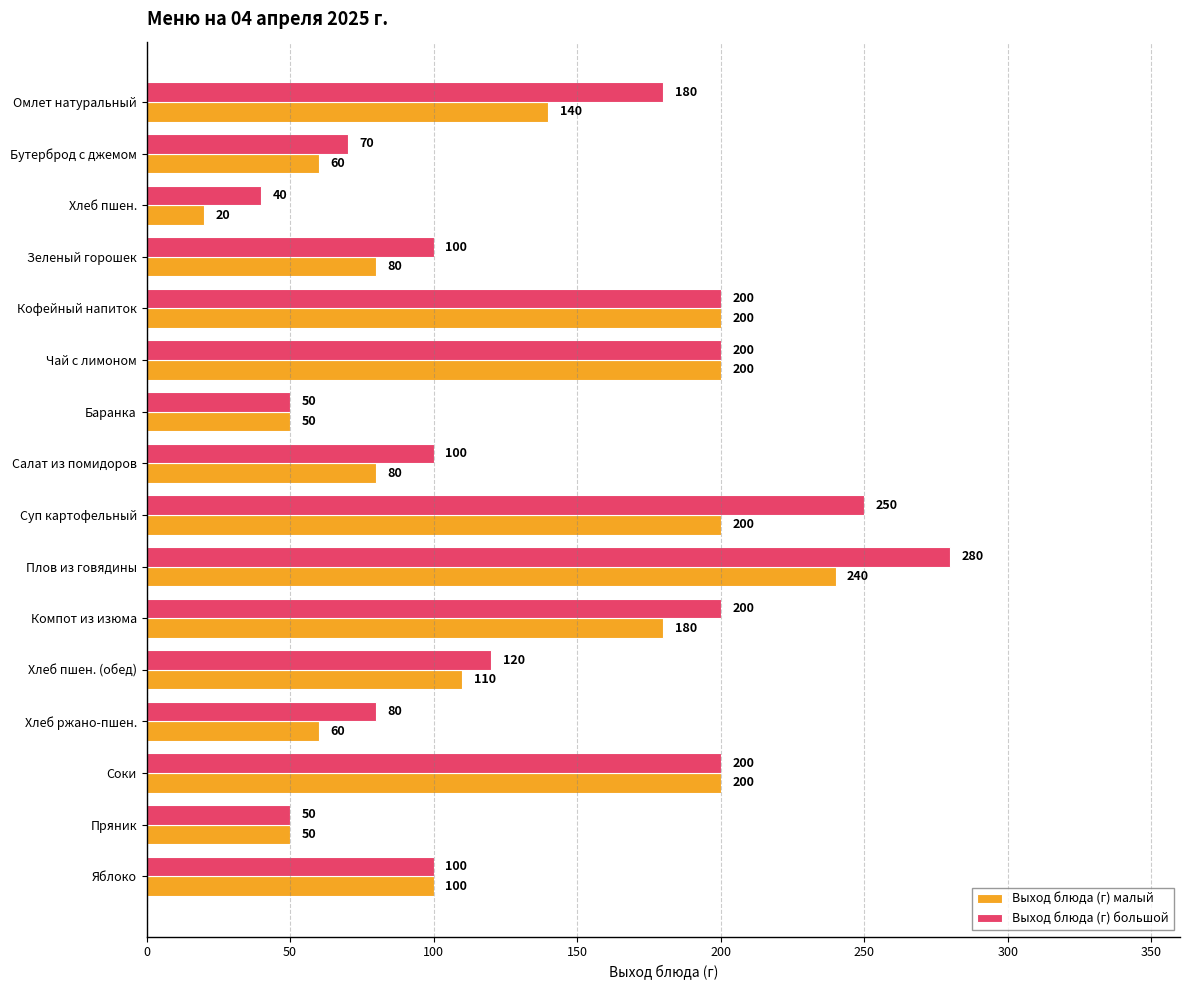

At which category does the chart reach its peak across all series?

Плов из говядины